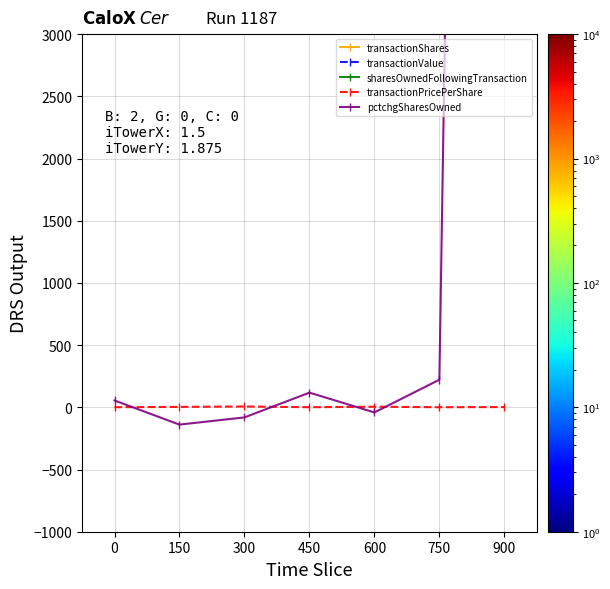

How many data points in transactionValue are less than 15167?

2